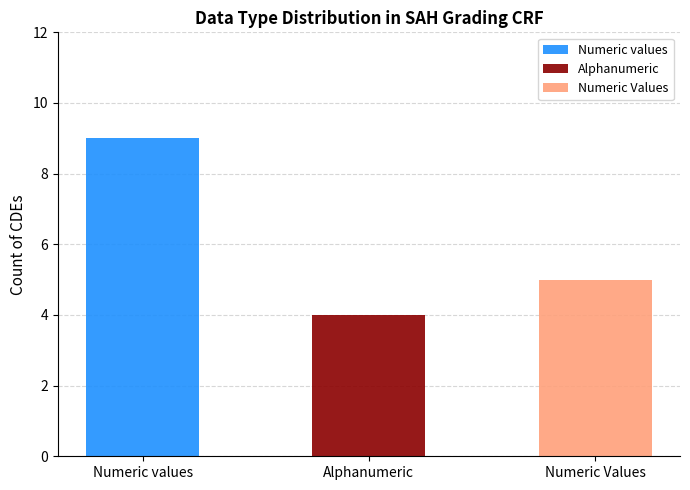

What is the total value across all series at Numeric values?

9